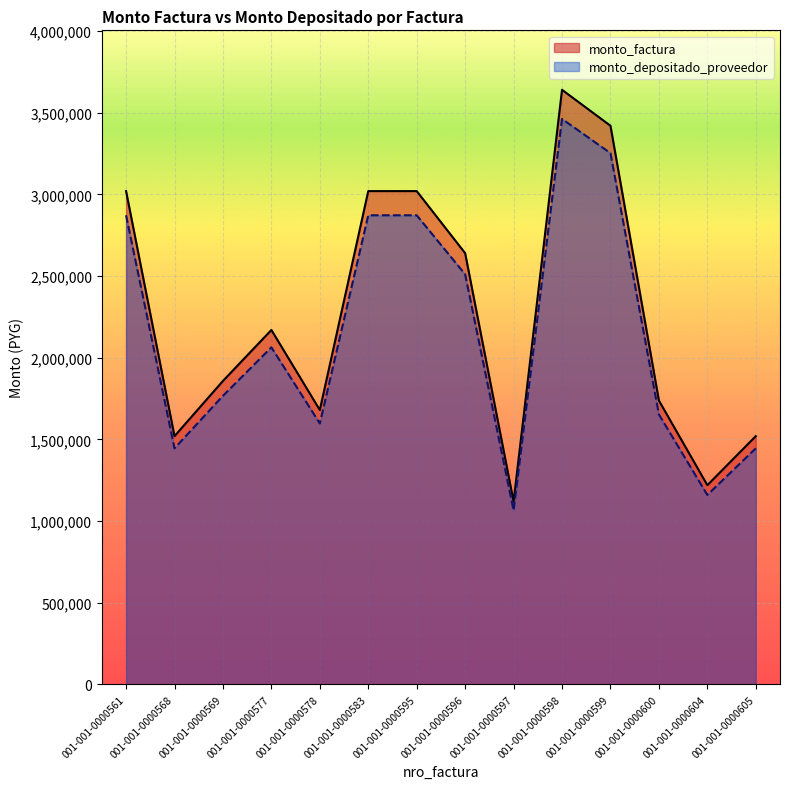

At which label does monto_factura first exceed 2170000?

001-001-0000561